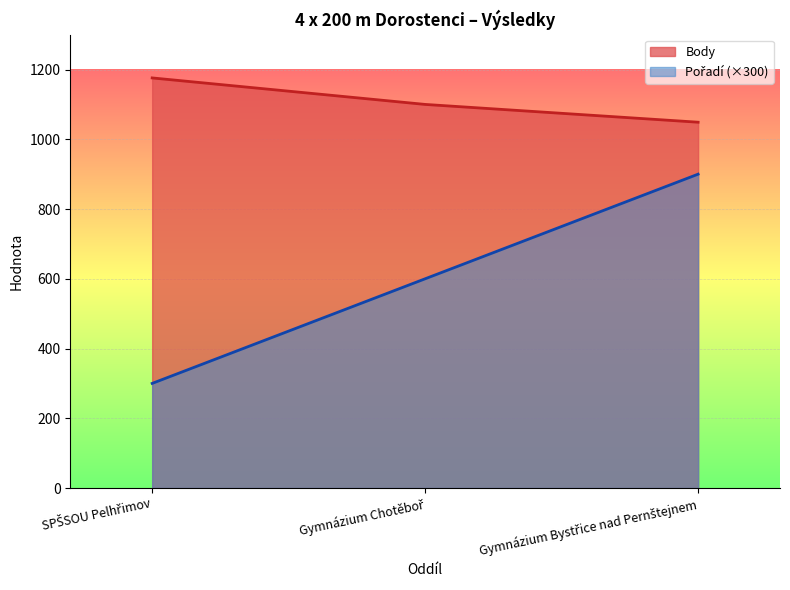

Which series has the largest total across all categories?

Body